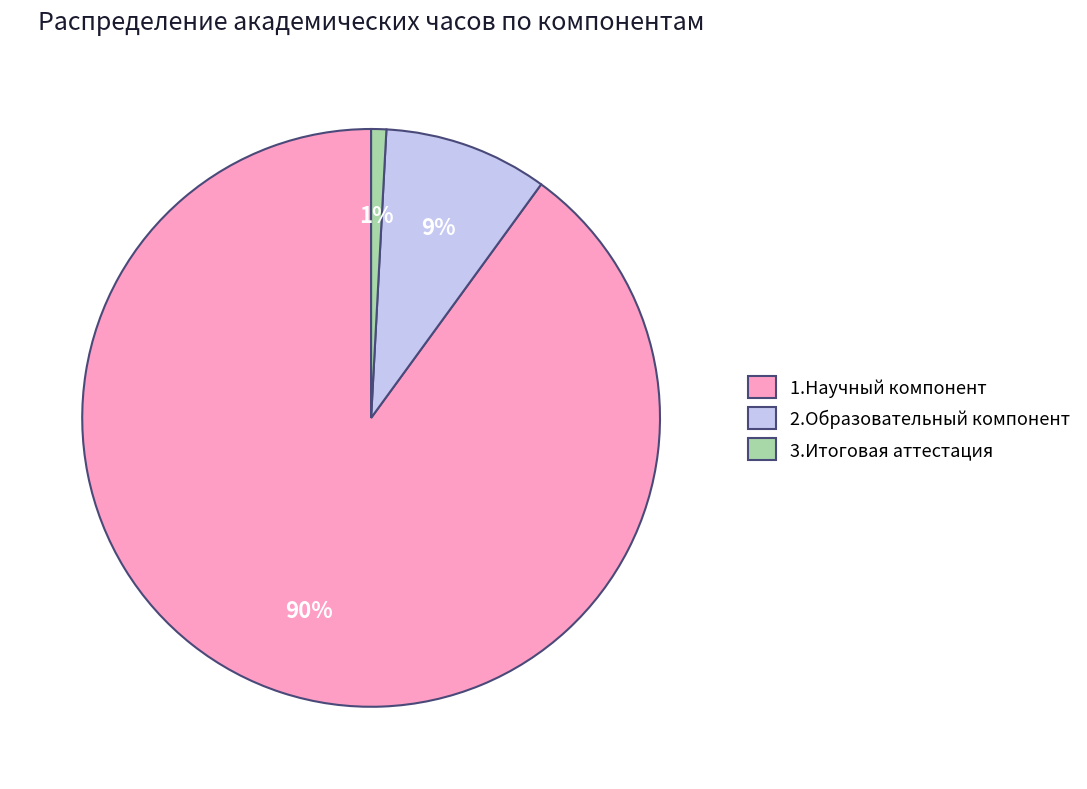

Which slice is the smallest?

3.Итоговая аттестация